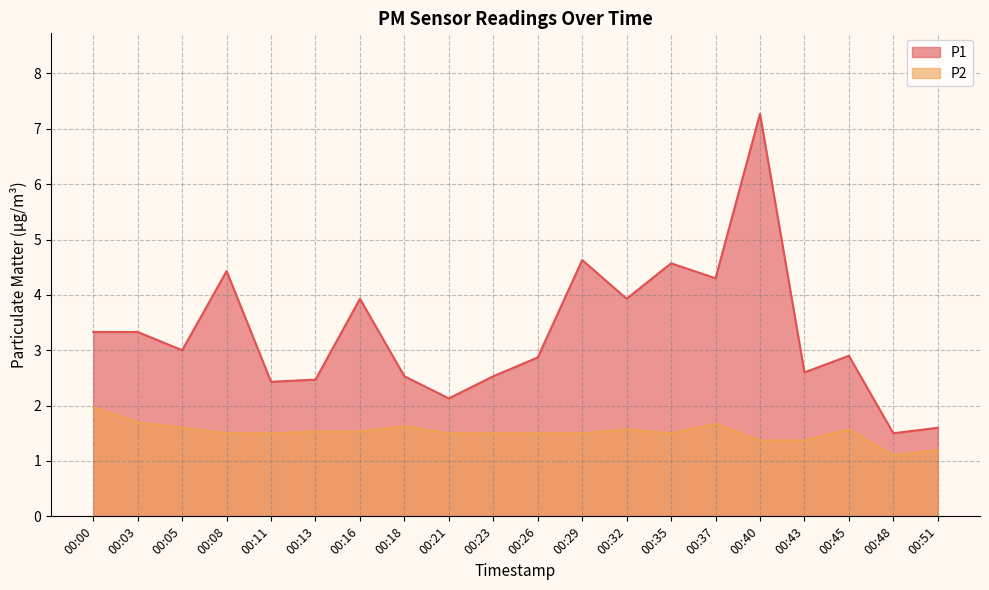

How many values in the P1 series exceed 3?

9